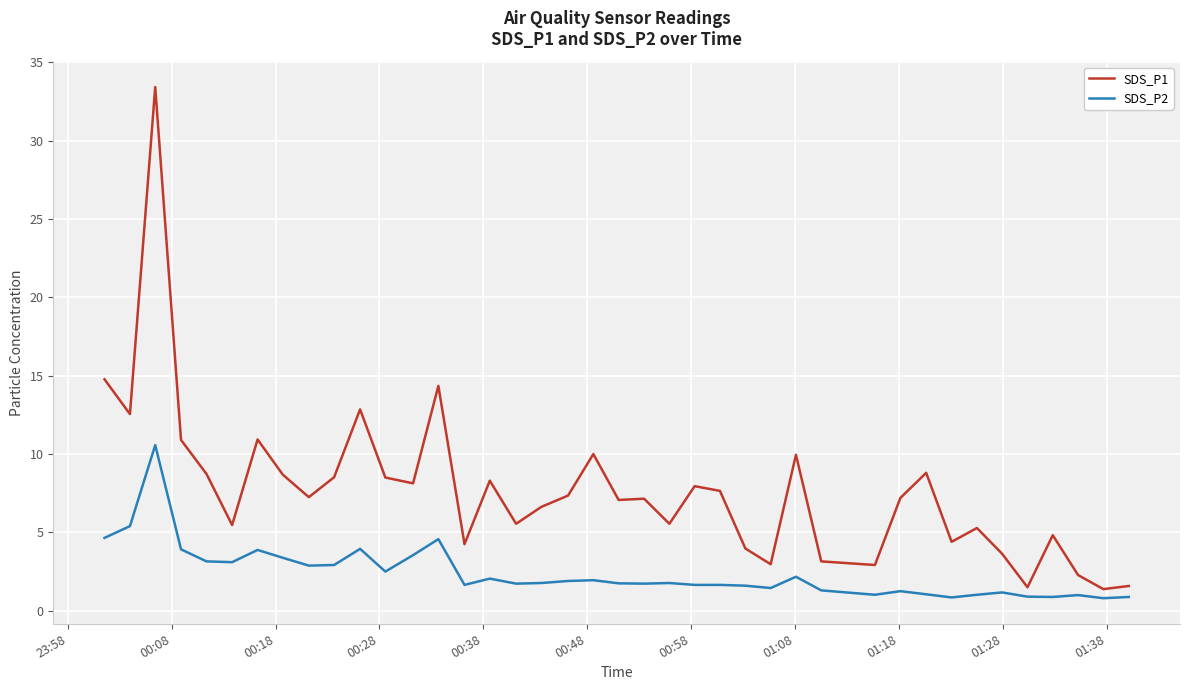

Is this an area chart (filled region under the line)?

No